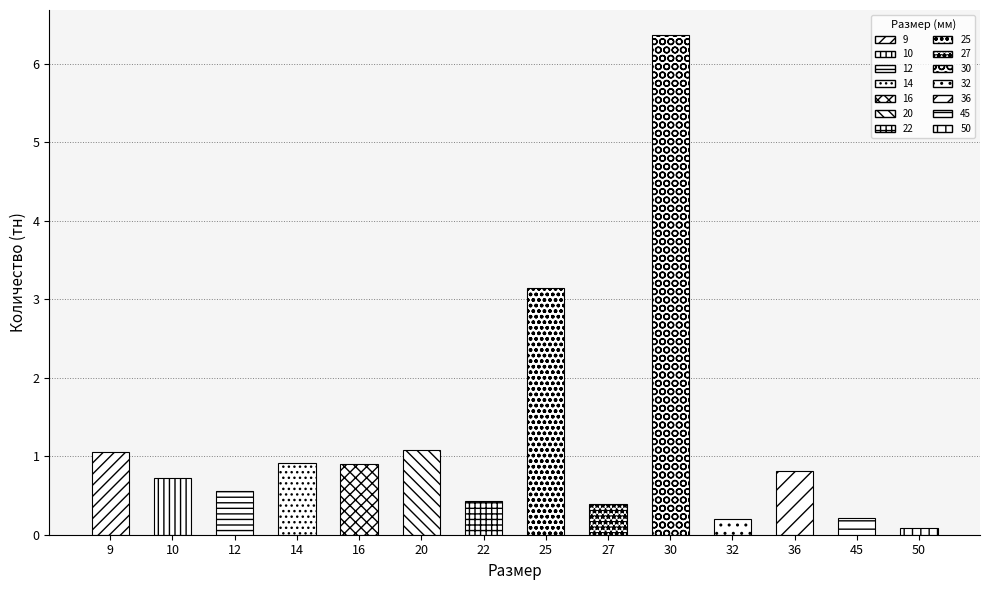

The value at 10 is 0.7. True or false?

True